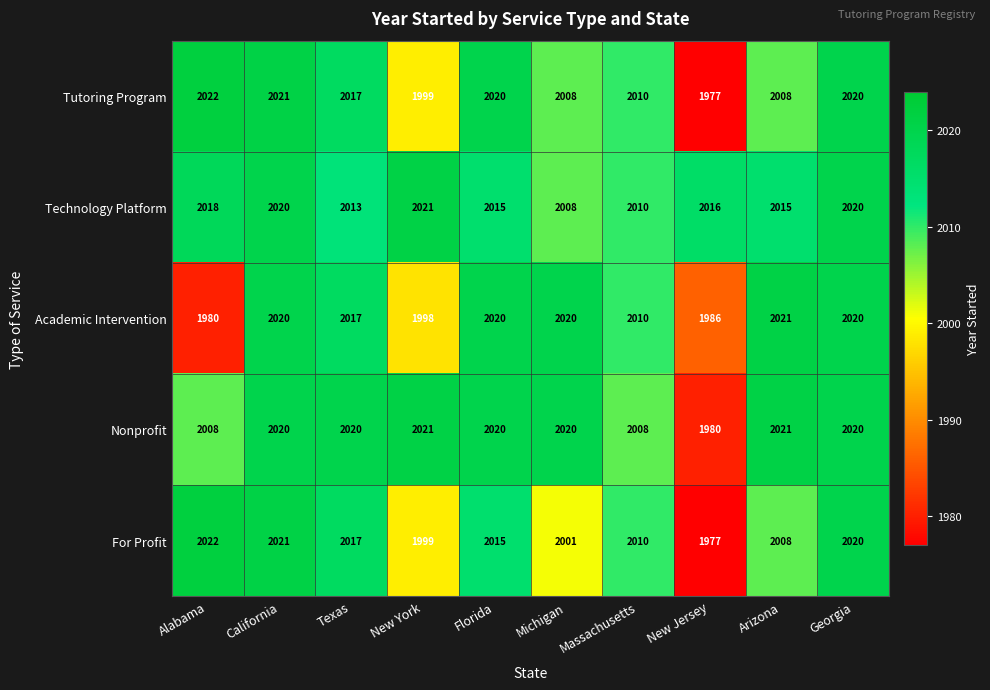

What is the average value of the Academic Intervention series?

2009